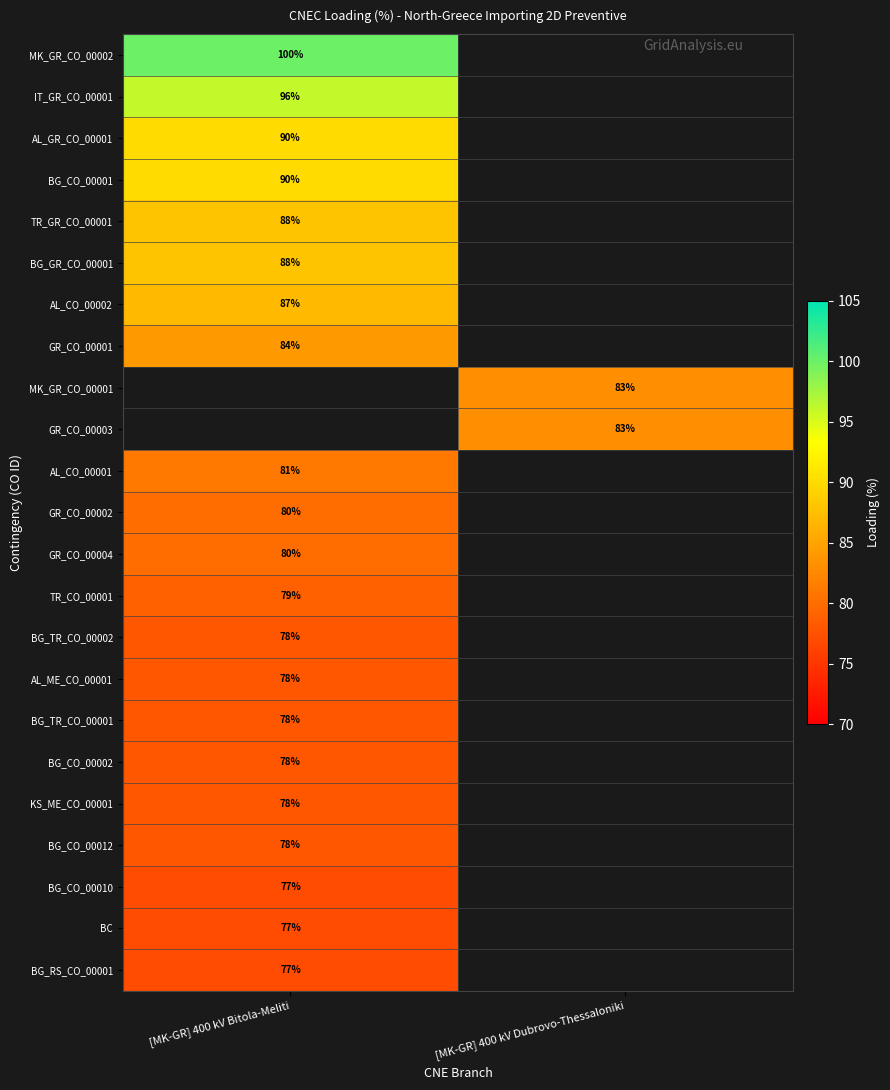

True or false: MK_GR_CO_00001 has a value of 111 at [MK-GR] 400 kV Dubrovo-Thessaloniki.

False